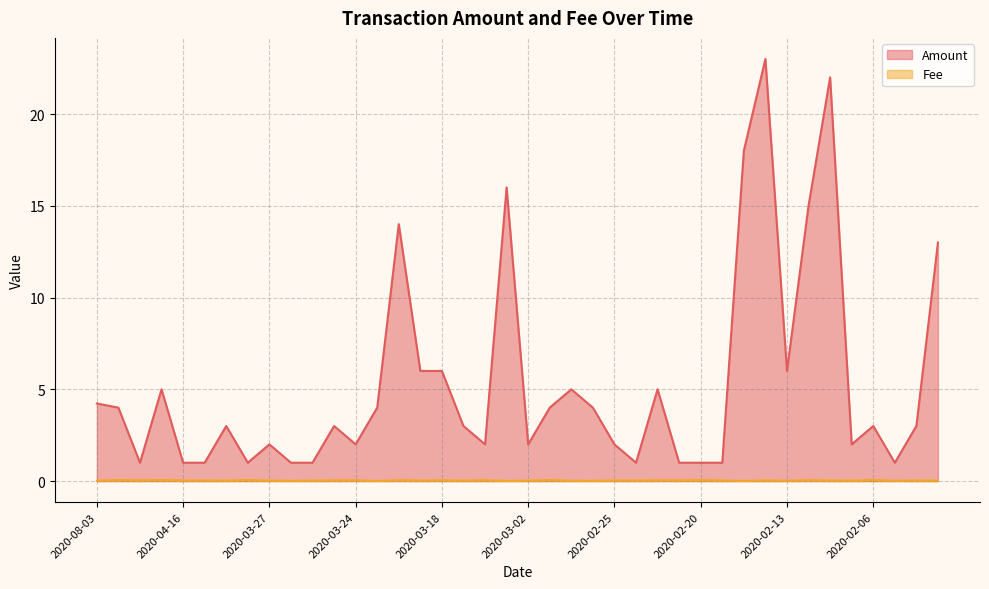

True or false: Fee has more than 1 points higher than both neighbors.

True